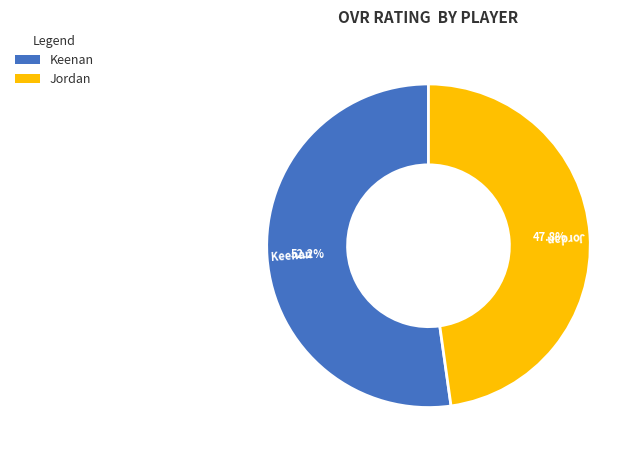

To the nearest percent, what is the combined percentage of Jordan and Keenan?

100%